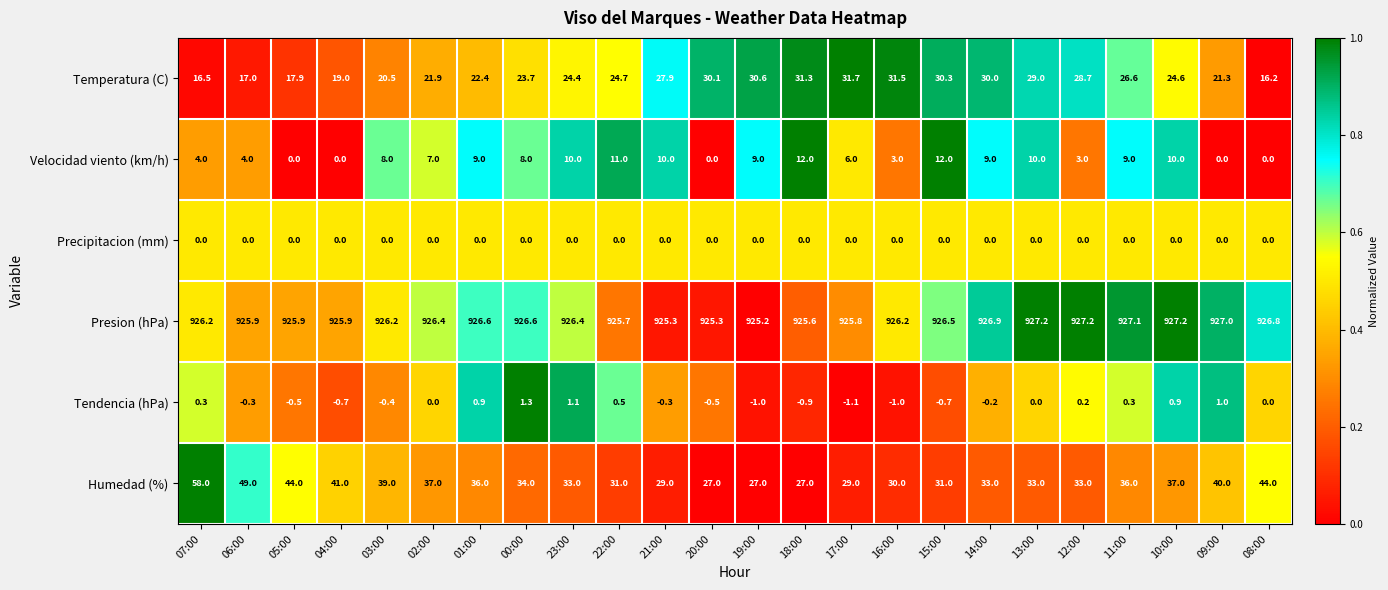

What is the spread (max minus min) of values at 02:00?

926.4